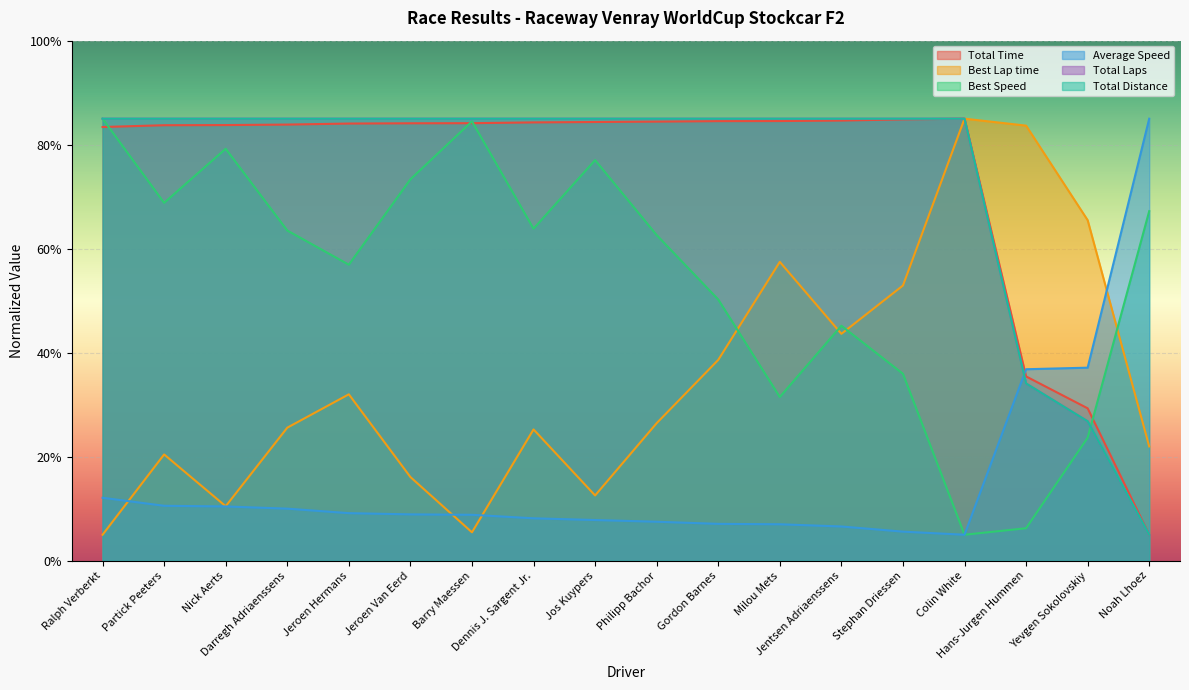

Does the chart display data point markers on the line(s)?

No